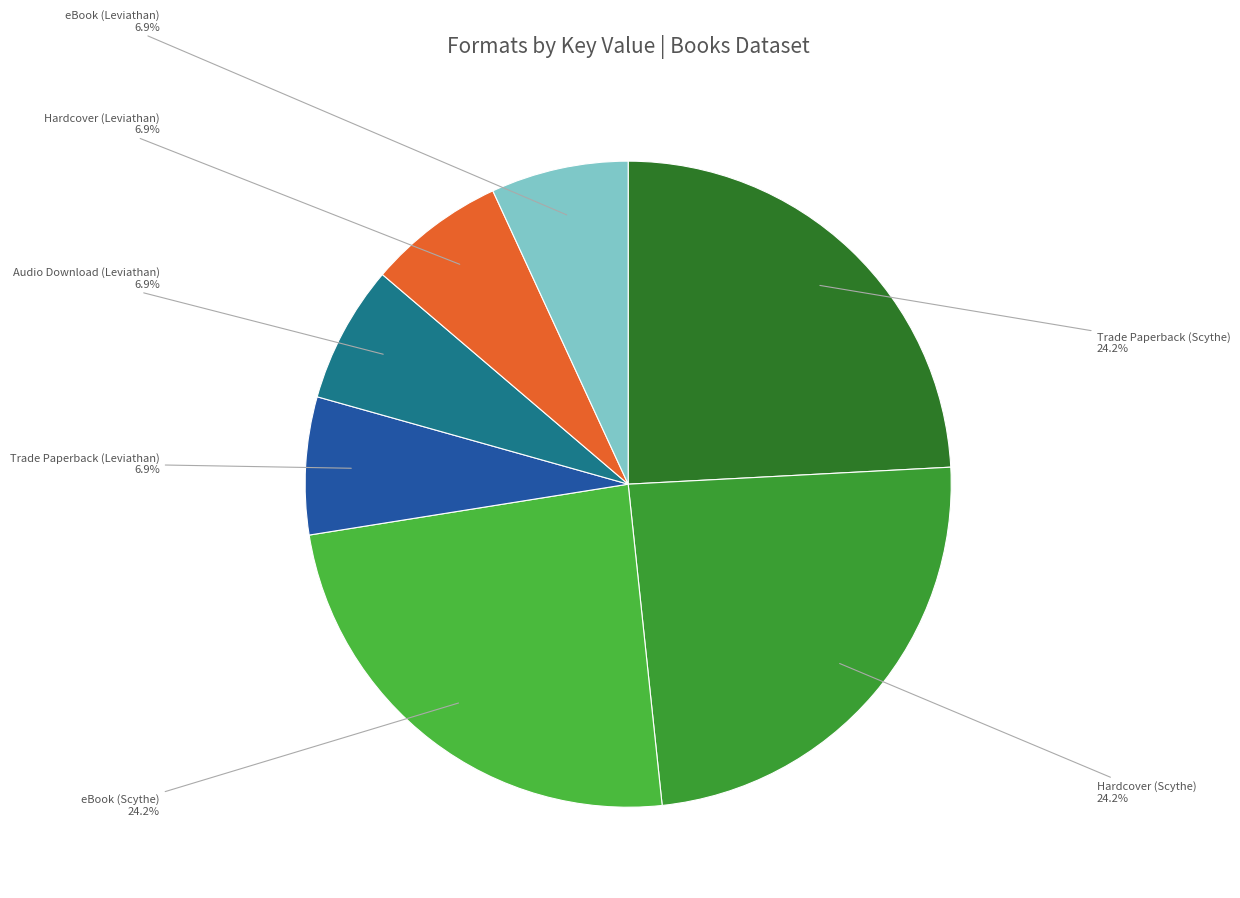

What percentage is NOT represented by eBook (Leviathan)?

93.1%